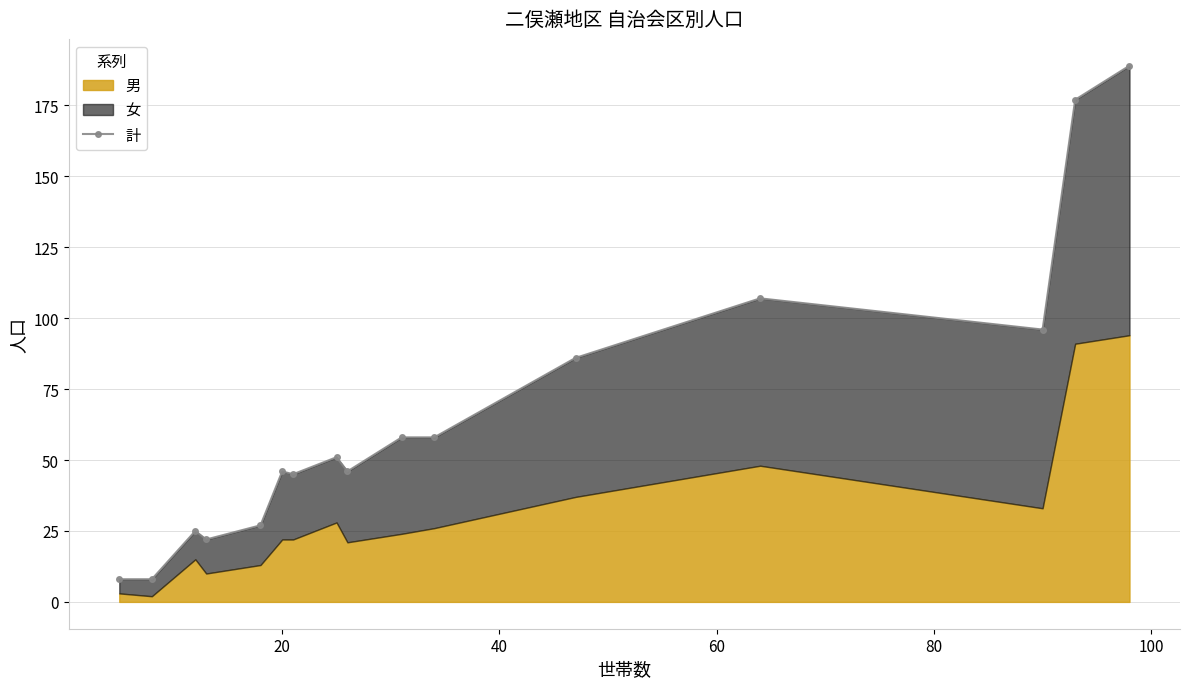

What position from the left is 80?

5